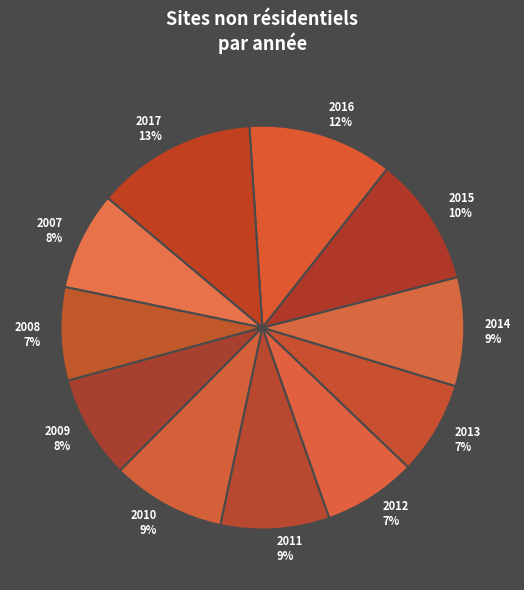

Approximately how many times larger is the value at 2008 7% compared to 2016 12%?

0.6